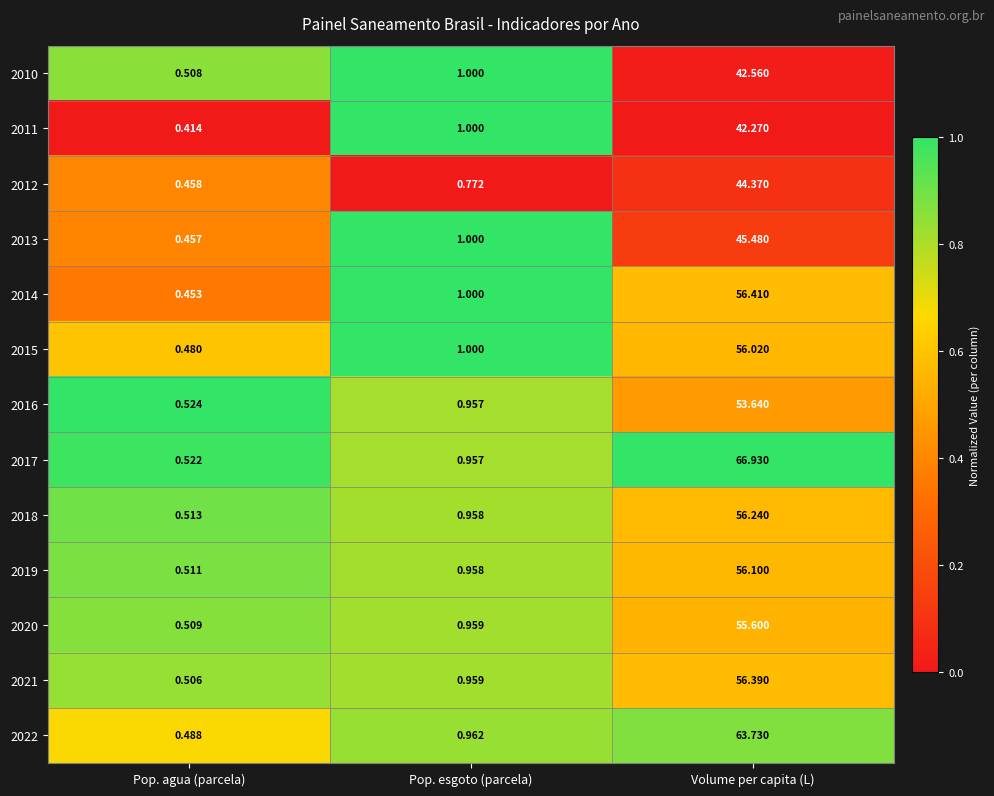

At which label is 2017 closest to 33?

Pop. esgoto (parcela)